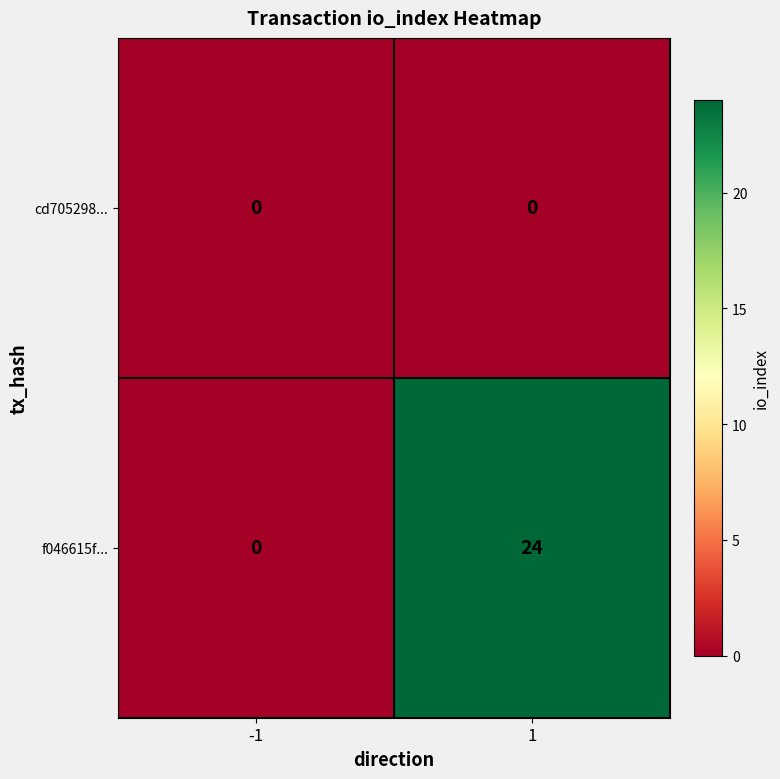

How many data points does each series have?

2